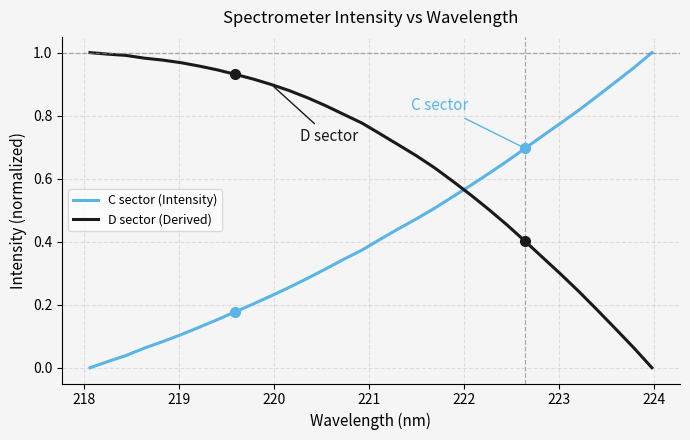

List the series in order of their overall mean, lowest first.

C sector (Intensity), D sector (Derived)